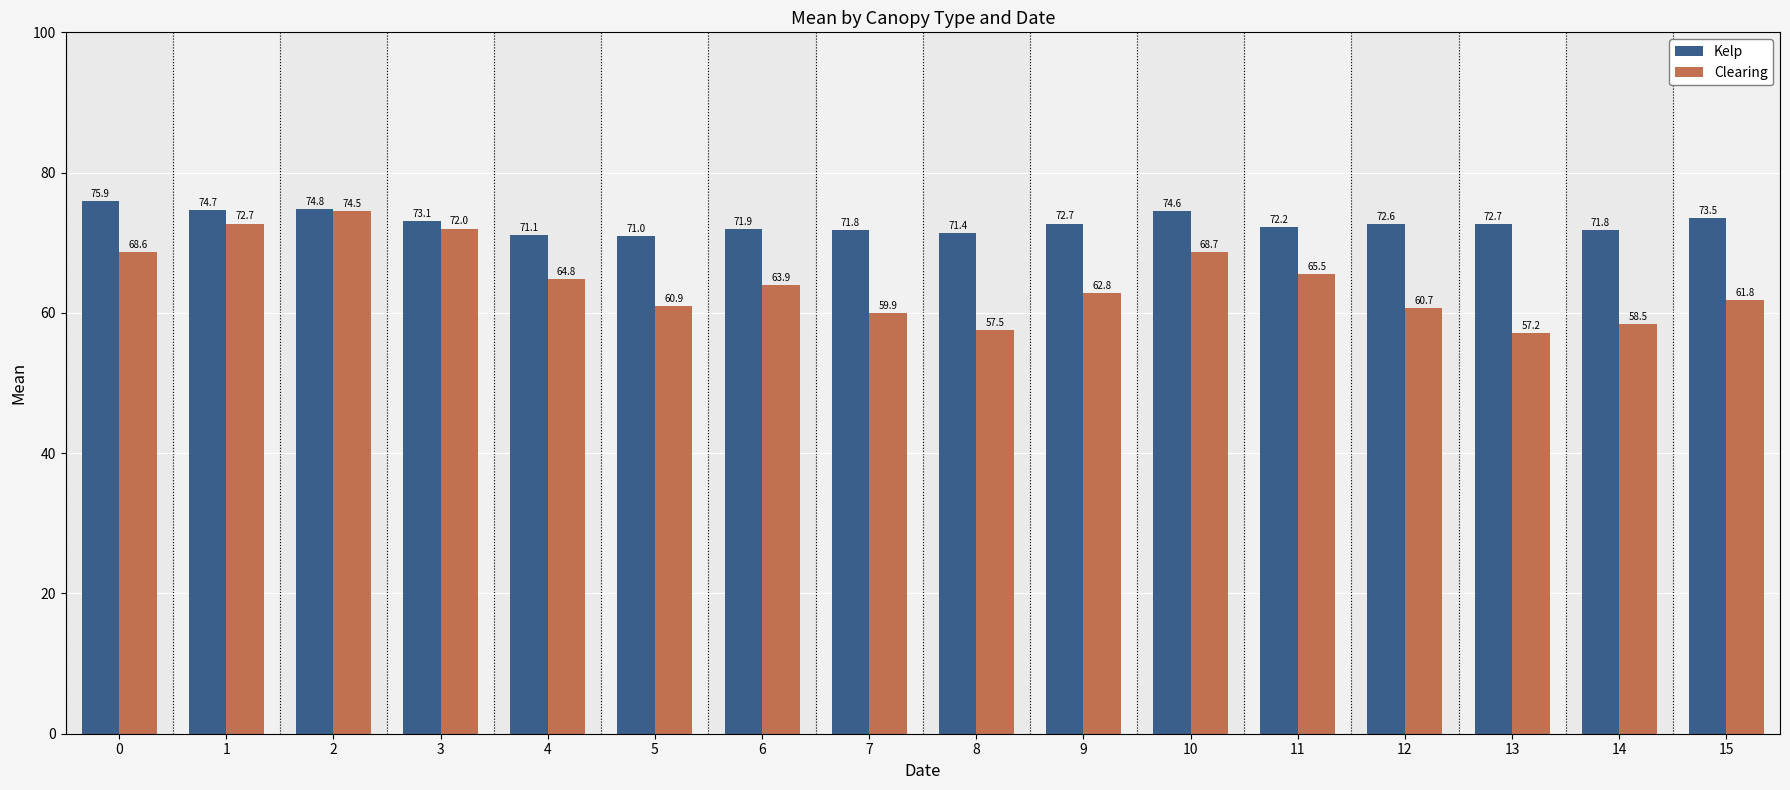

What is the minimum value for Clearing?

57.2